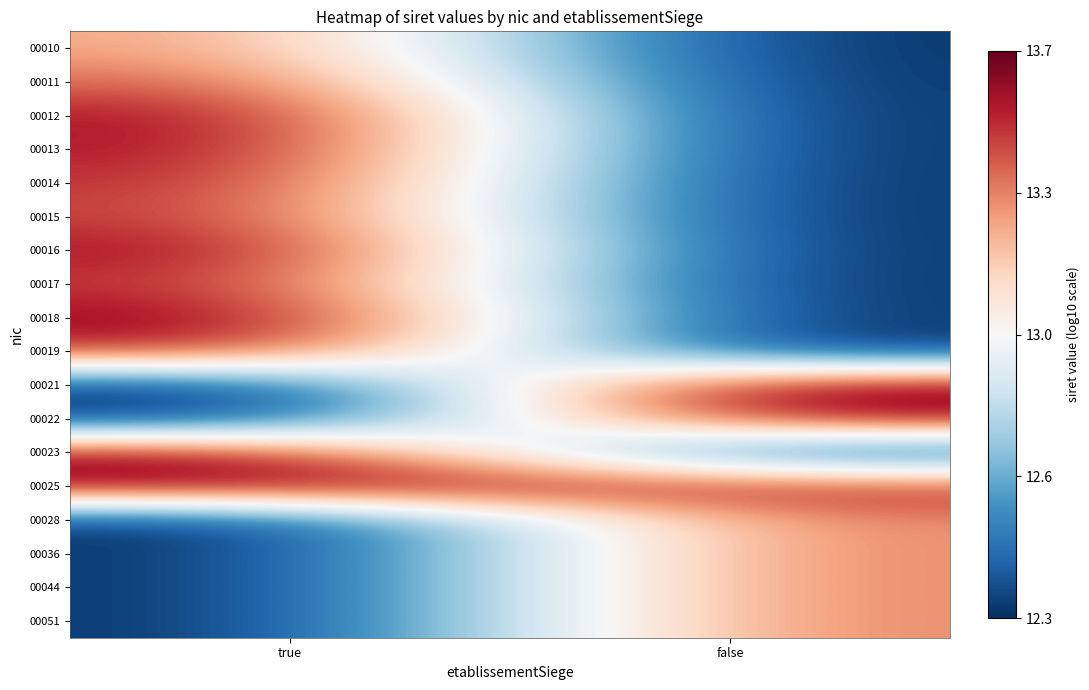

What is the minimum value shown in the chart?

12.3